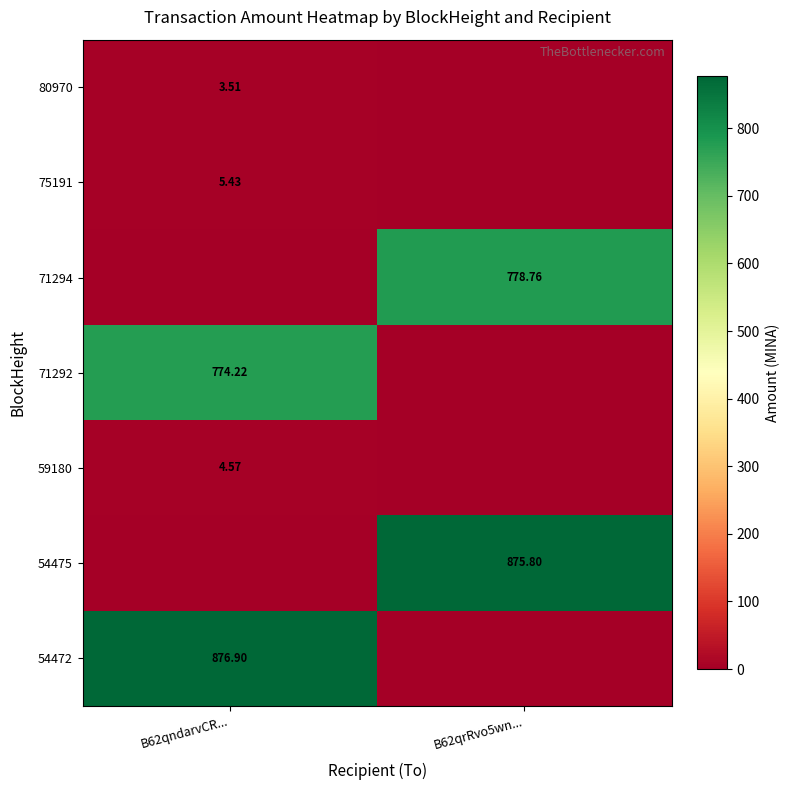

At which label does 54475 reach its minimum?

B62qndarvCR...